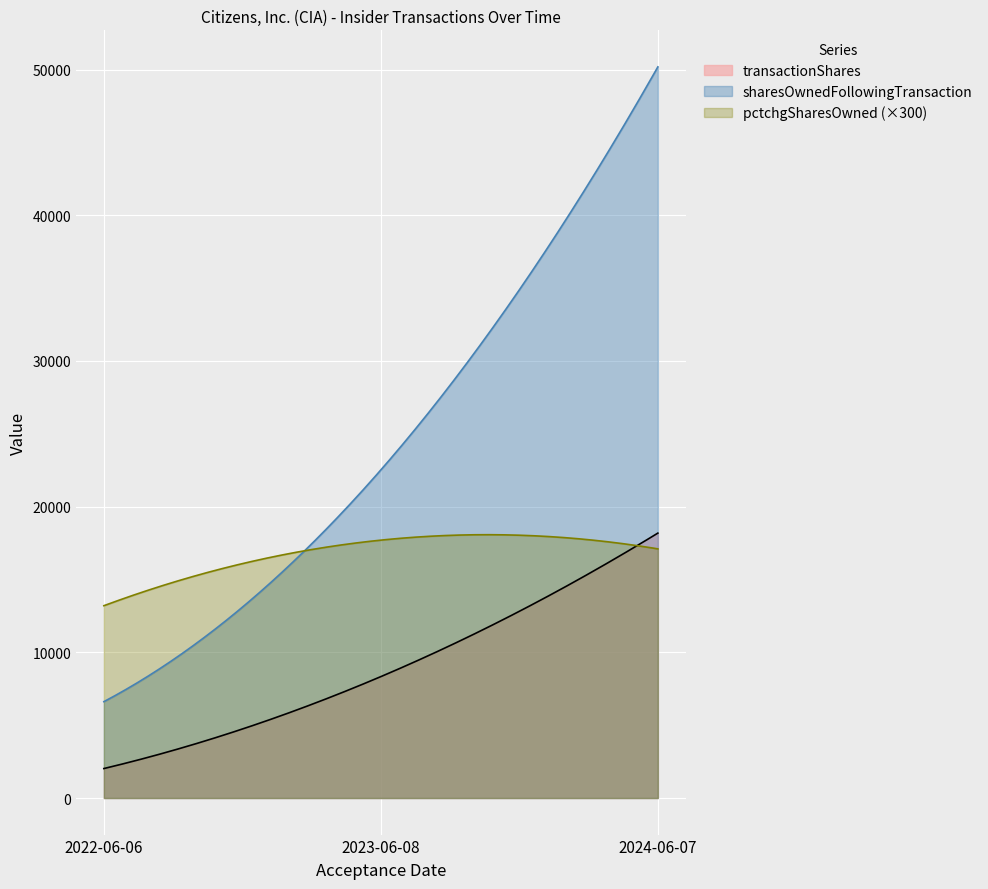

What is the sum of all sharesOwnedFollowingTransaction values?

7347431.8